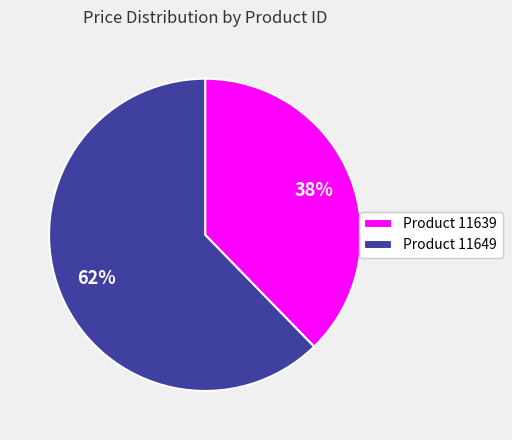

Count the number of slices in the pie.

2